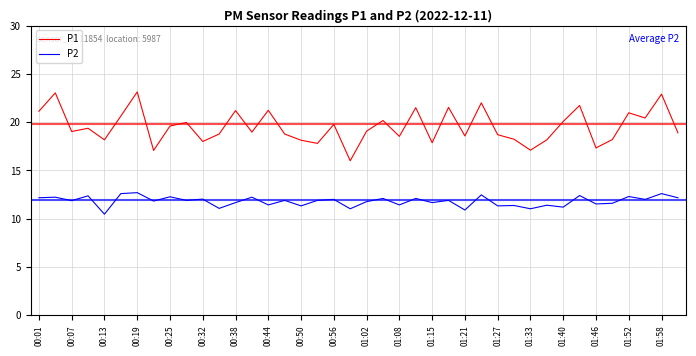

List the series in order of their peak value, lowest first.

P2, P1